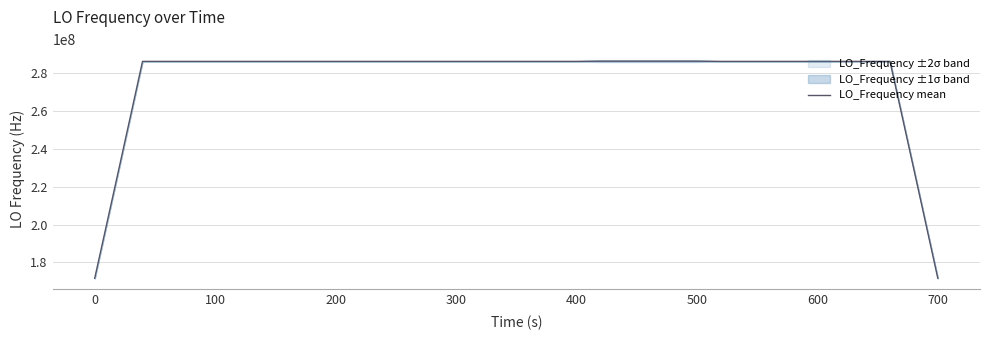

What is the lowest value of the LO_Frequency mean series?

171628200.0